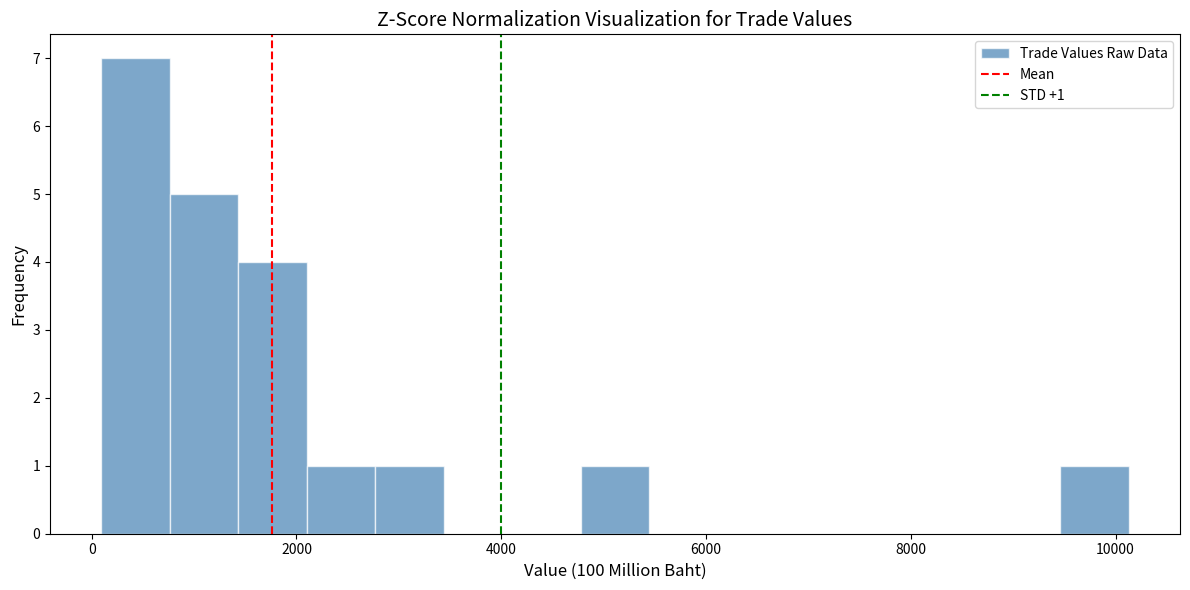

Around what value on the x-axis is the tallest bar? Give the approximate position of its centre, as read against the axis.

400